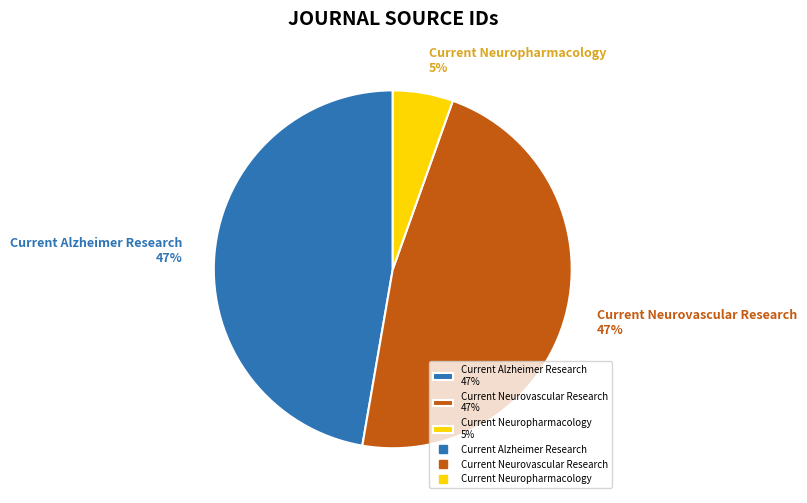

To the nearest percent, what portion does Current Alzheimer Research represent?

47%